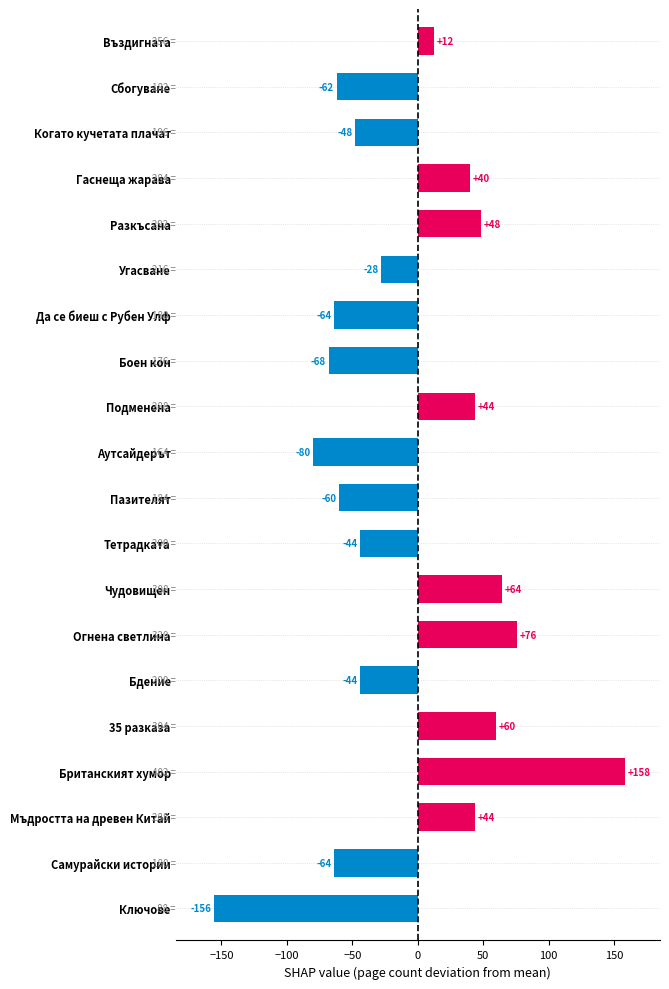

Which category has the lowest value across all series?

Ключове